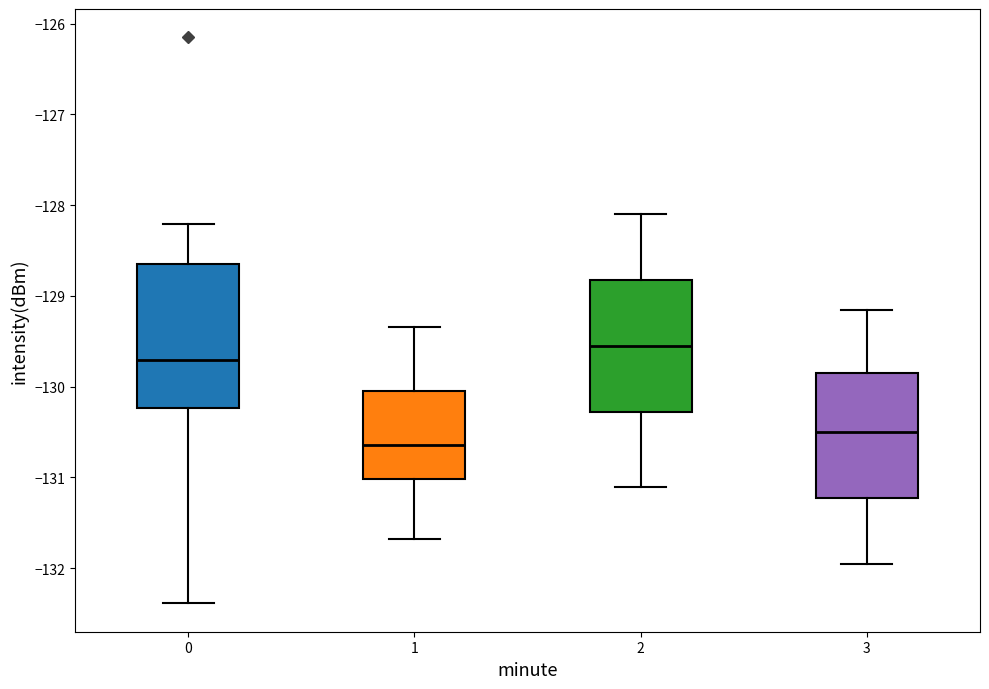

Reading left to right, read every box against the y-axis: the position of its median line, the range the box covers, and the ends of its whiskers. The values are not printed on the chart, so give them approximately, as read against the axis.

0: median -129.7, box -130.2 to -128.6, whiskers -132.4 to -128.2
1: median -130.6, box -131.0 to -130.0, whiskers -131.7 to -129.3
2: median -129.5, box -130.3 to -128.8, whiskers -131.1 to -128.1
3: median -130.5, box -131.2 to -129.8, whiskers -131.9 to -129.1